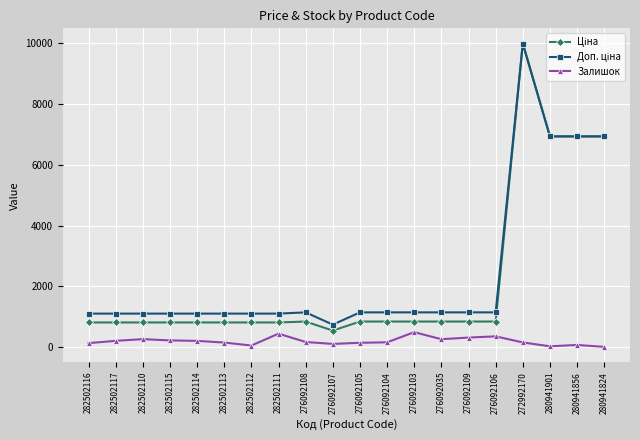

At which category is the sum across all series the highest?

272992170